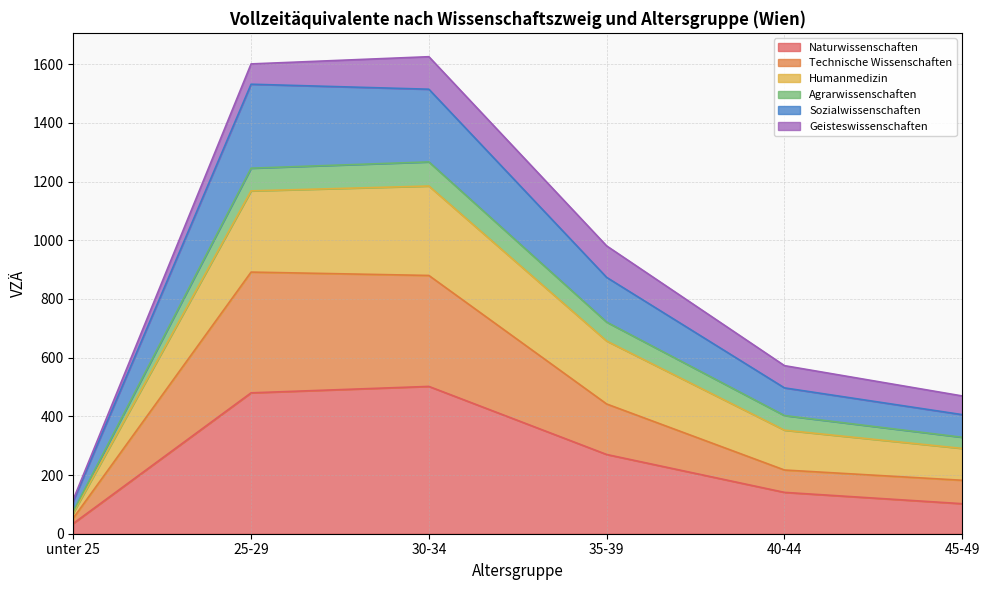

Is it true that Naturwissenschaften equals 140.9 at 40-44?

True